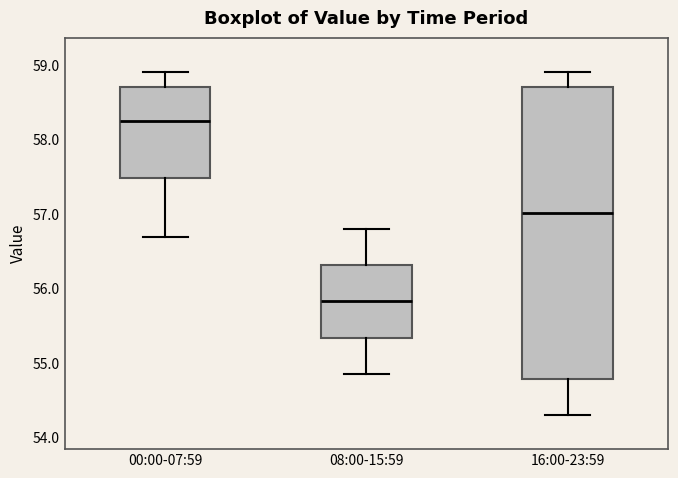

Reading left to right, read every box against the y-axis: the position of its median line, the range the box covers, and the ends of its whiskers. The values are not printed on the chart, so give them approximately, as read against the axis.

00:00-07:59: median 58.2, box 57.5 to 58.7, whiskers 56.7 to 58.9
08:00-15:59: median 55.8, box 55.3 to 56.3, whiskers 54.9 to 56.8
16:00-23:59: median 57.0, box 54.8 to 58.7, whiskers 54.3 to 58.9